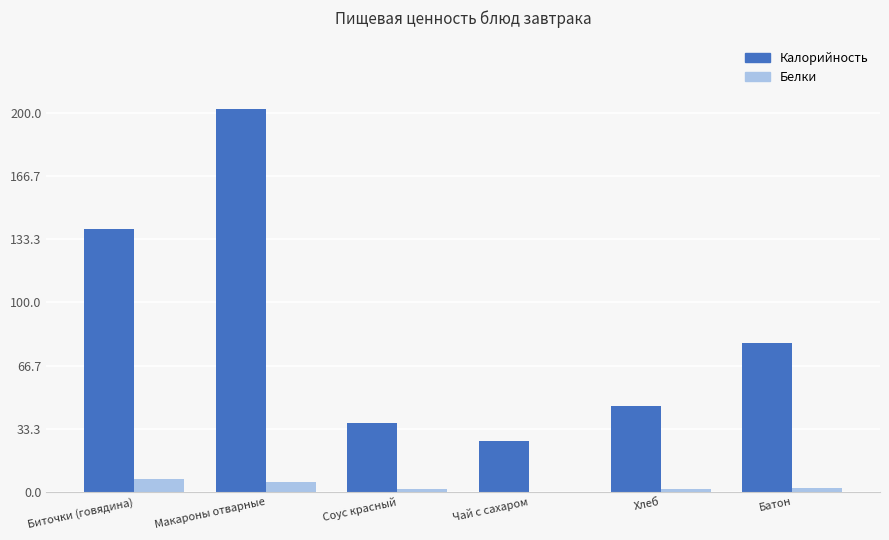

Is the value of Калорийность at Макароны отварные greater than the value of Белки at Соус красный?

Yes